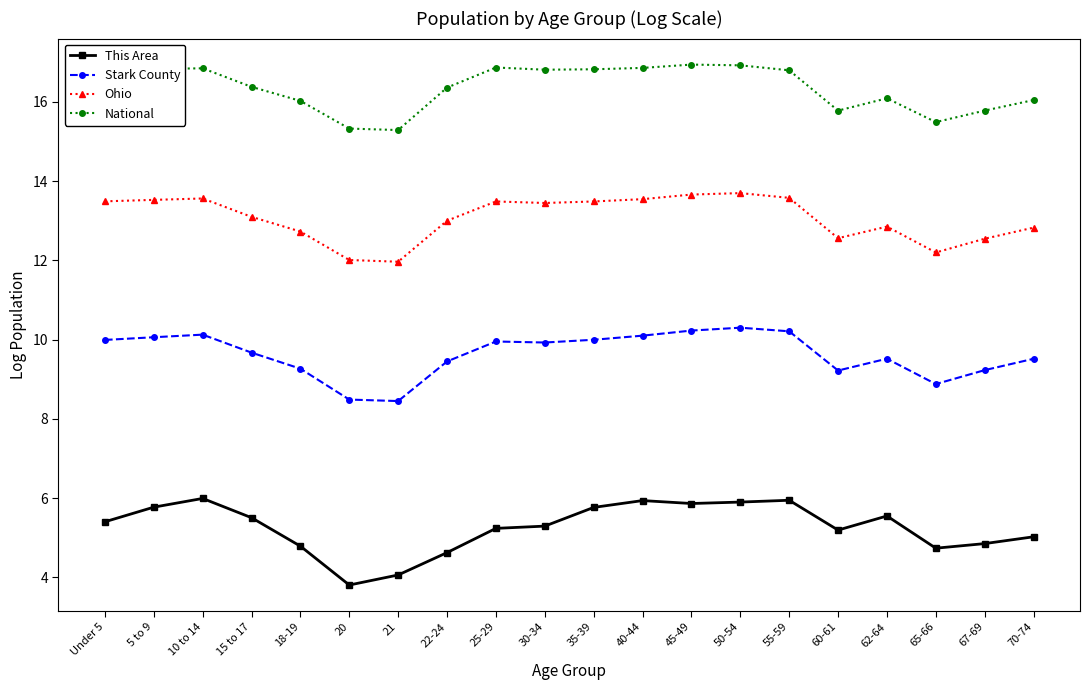

What are all the series names shown in the legend?

This Area, Stark County, Ohio, National